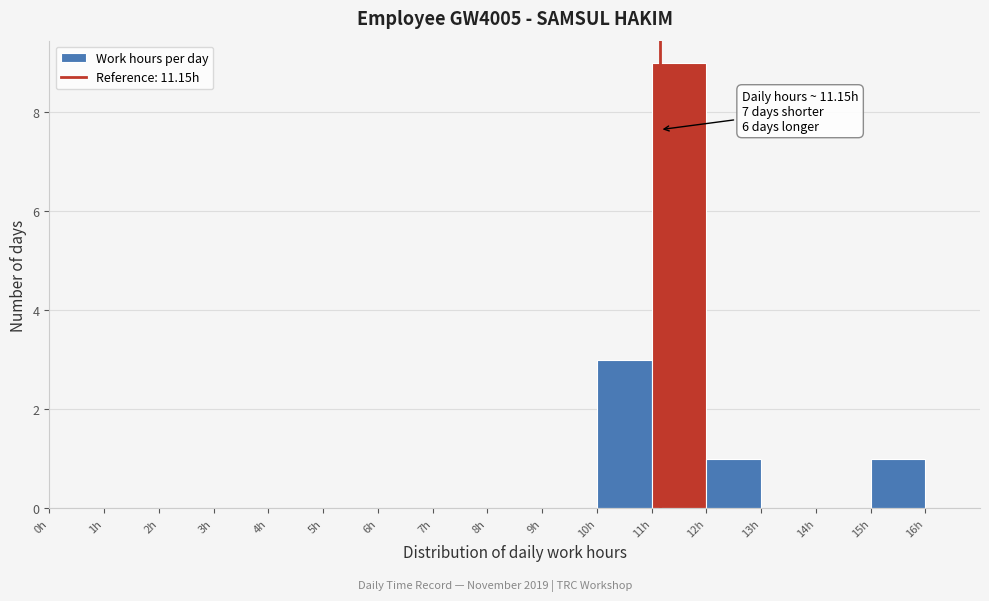

Over which range of the x-axis is the bar tallest?

11 to 12